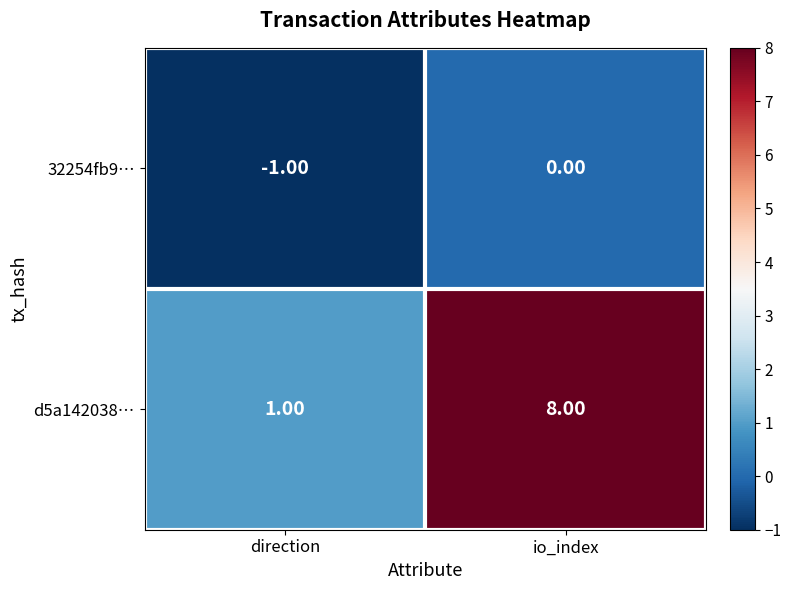

Which label corresponds to the largest value in the chart?

io_index